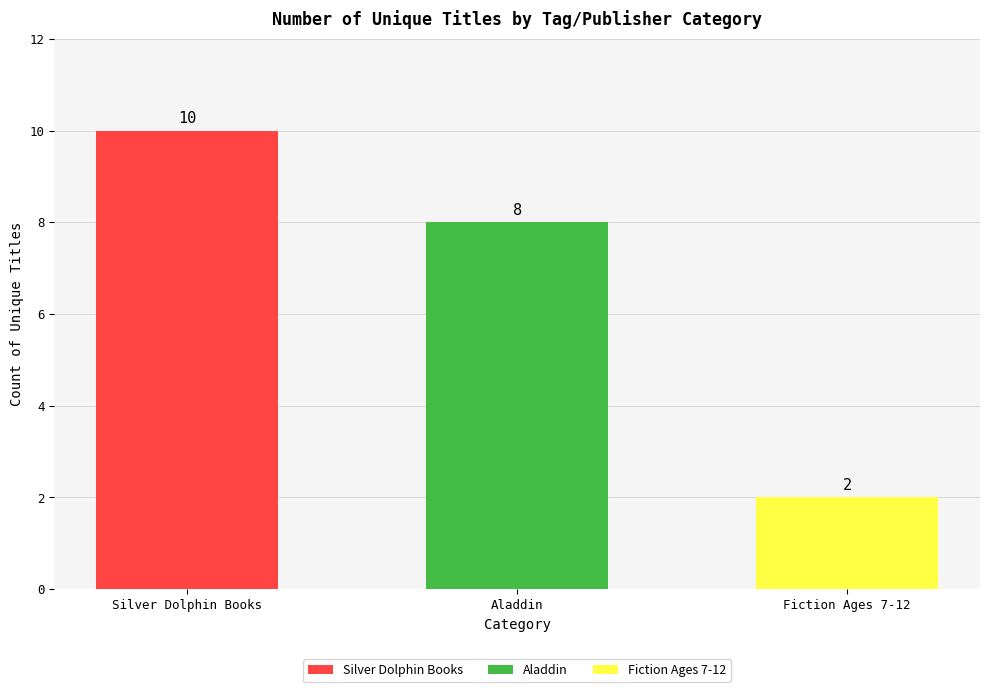

Rank the categories by value from highest to lowest.

Silver Dolphin Books, Aladdin, Fiction Ages 7-12